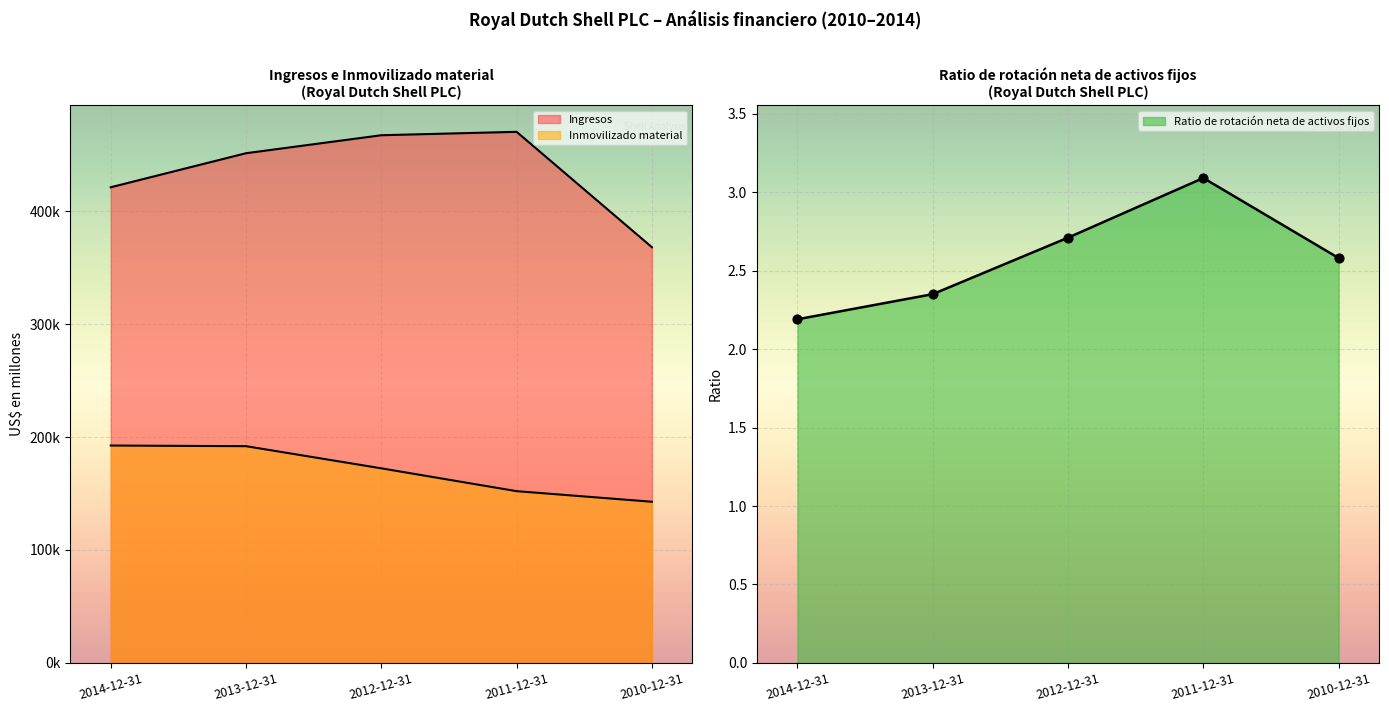

Which series has the widest spread of Y values?

Ingresos